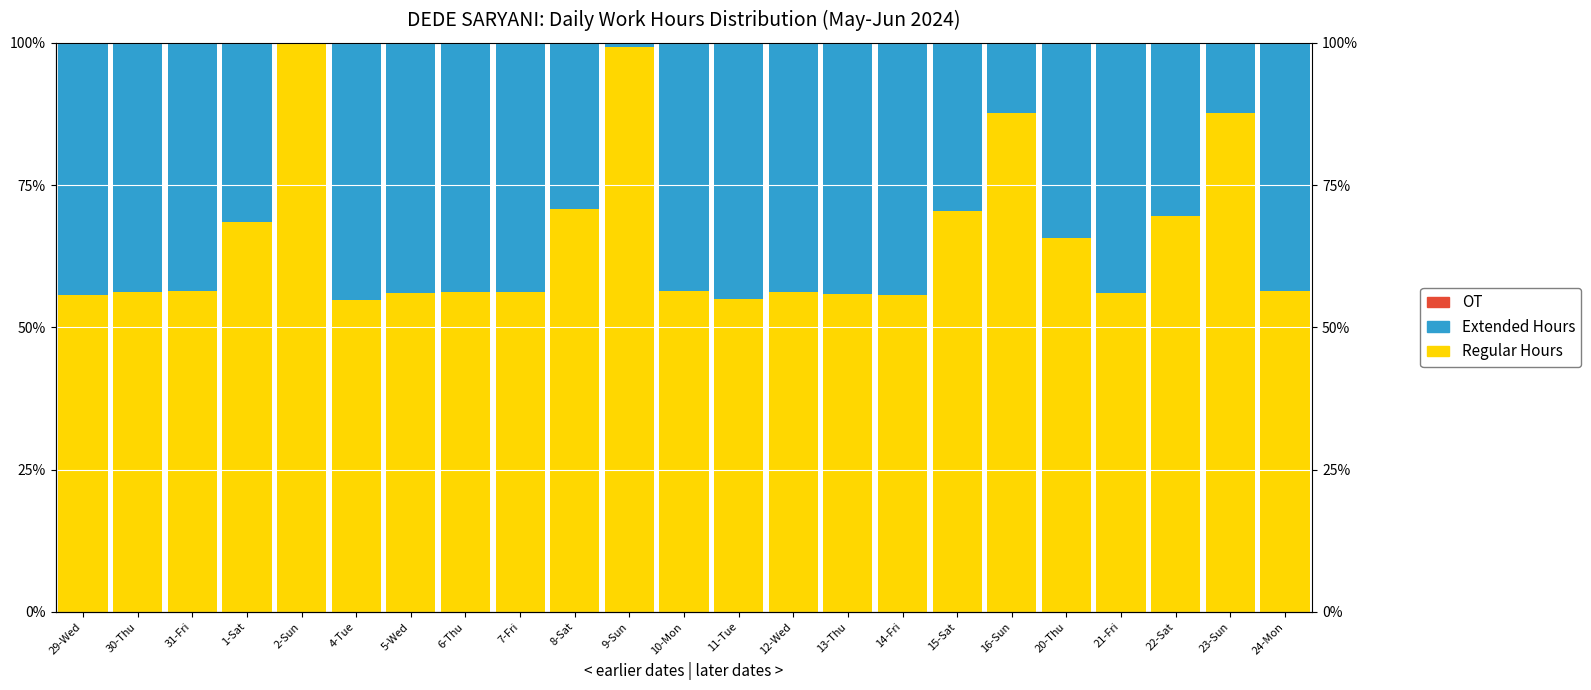

Reading left to right, what are all the values shown in this chart?

Regular Hours (≤8h): 29-Wed=55.7	30-Thu=56.2	31-Fri=56.3	1-Sat=68.5	2-Sun=100.0	4-Tue=54.8	5-Wed=56.1	6-Thu=56.1	7-Fri=56.2	8-Sat=70.9	9-Sun=99.3	10-Mon=56.4	11-Tue=55.0	12-Wed=56.2	13-Thu=55.9	14-Fri=55.7	15-Sat=70.5	16-Sun=87.6	20-Thu=65.6	21-Fri=56.1	22-Sat=69.6	23-Sun=87.6	24-Mon=56.3
Extended Hours (>8h): 29-Wed=44.3	30-Thu=43.8	31-Fri=43.7	1-Sat=31.5	2-Sun=0.0	4-Tue=45.2	5-Wed=43.9	6-Thu=43.9	7-Fri=43.8	8-Sat=29.1	9-Sun=0.7	10-Mon=43.6	11-Tue=45.0	12-Wed=43.8	13-Thu=44.1	14-Fri=44.3	15-Sat=29.5	16-Sun=12.4	20-Thu=34.4	21-Fri=43.9	22-Sat=30.4	23-Sun=12.4	24-Mon=43.7
OT: 29-Wed=0.0	30-Thu=0.0	31-Fri=0.0	1-Sat=0.0	2-Sun=0.0	4-Tue=0.0	5-Wed=0.0	6-Thu=0.0	7-Fri=0.0	8-Sat=0.0	9-Sun=0.0	10-Mon=0.0	11-Tue=0.0	12-Wed=0.0	13-Thu=0.0	14-Fri=0.0	15-Sat=0.0	16-Sun=0.0	20-Thu=0.0	21-Fri=0.0	22-Sat=0.0	23-Sun=0.0	24-Mon=0.0